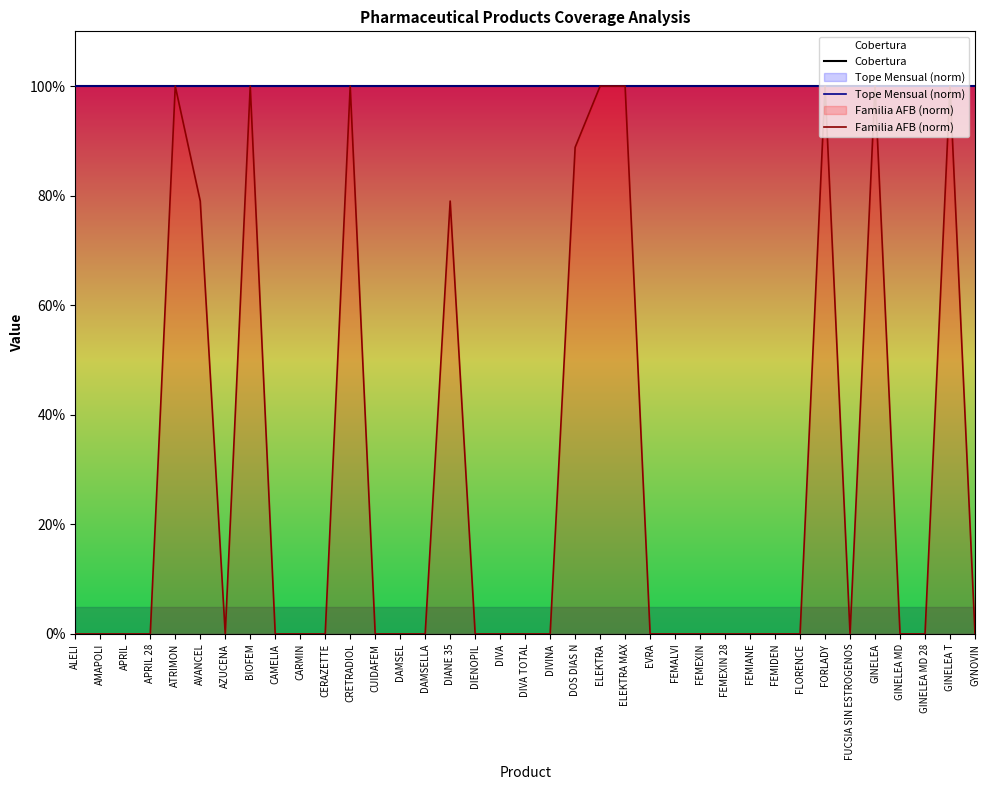

Does the chart display data point markers on the line(s)?

No